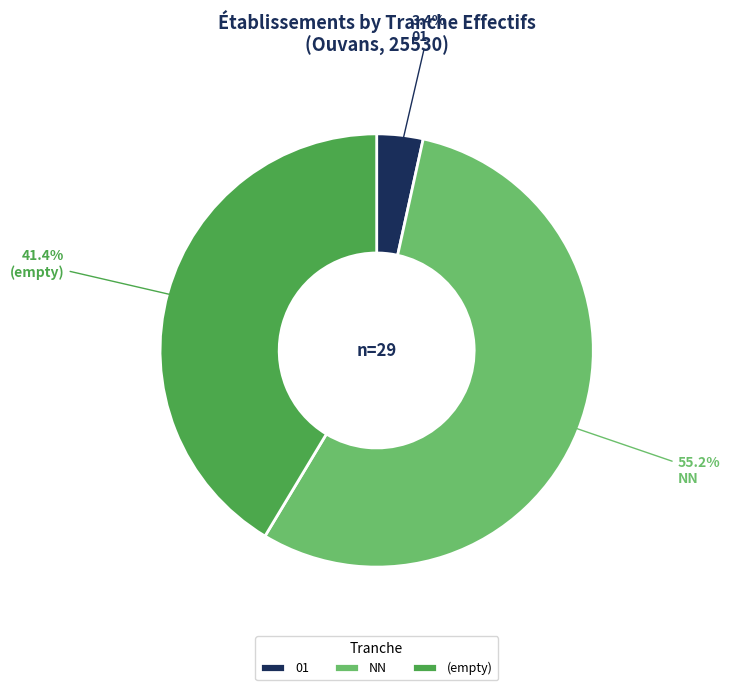

Rank the categories by value from lowest to highest.

01, (empty), NN